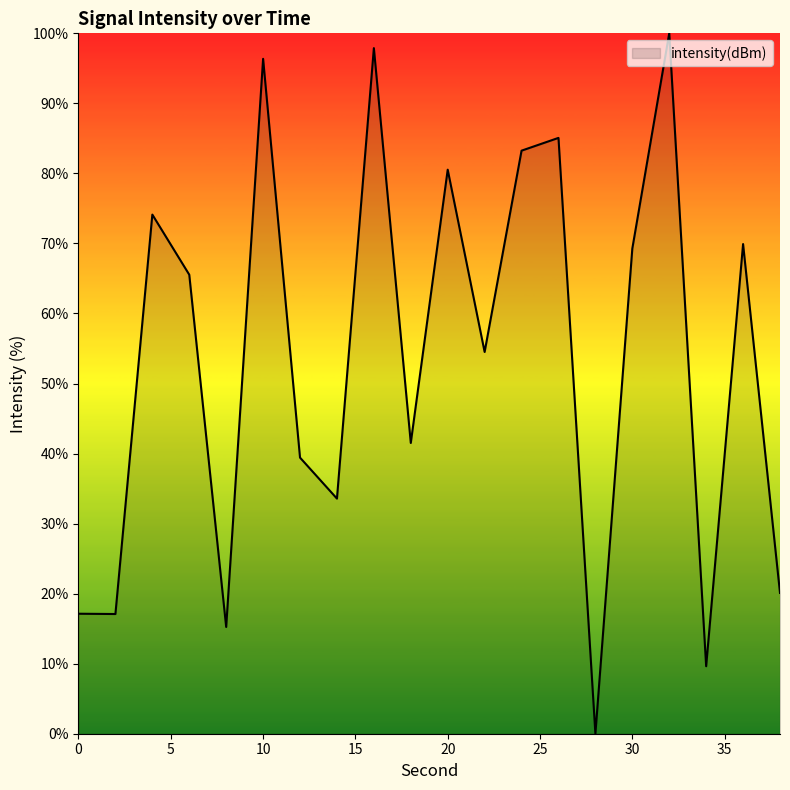

What is the greatest value displayed?

100.0